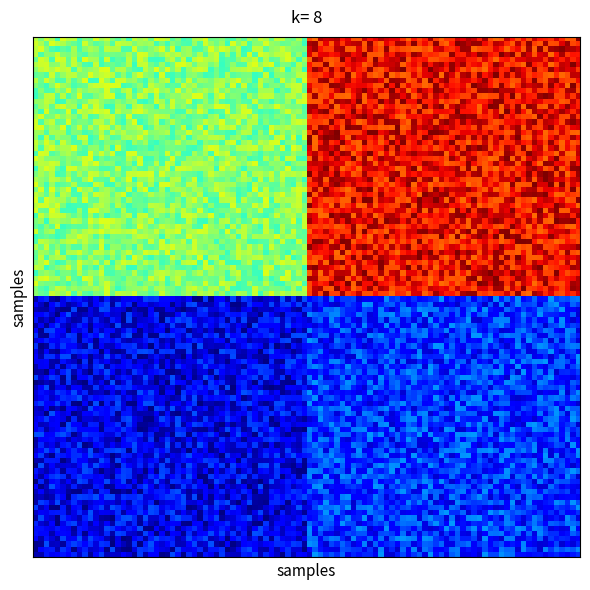

Count the number of data series in this chart.

2